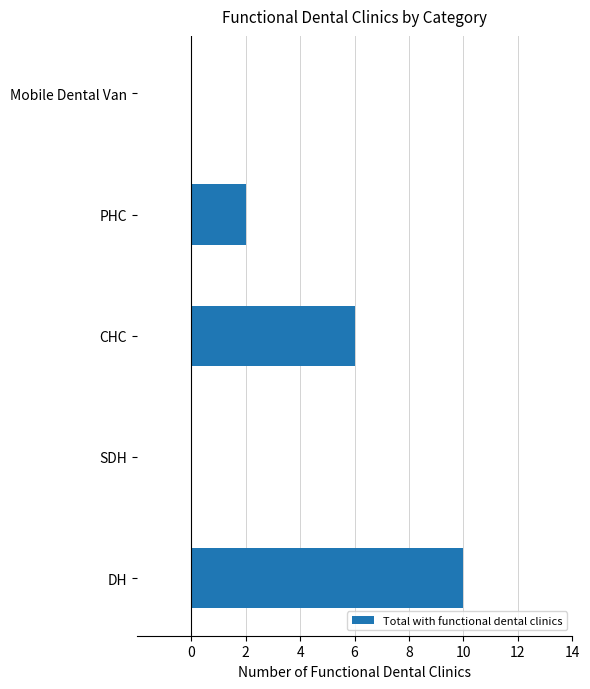

What is the sum of all values?

18